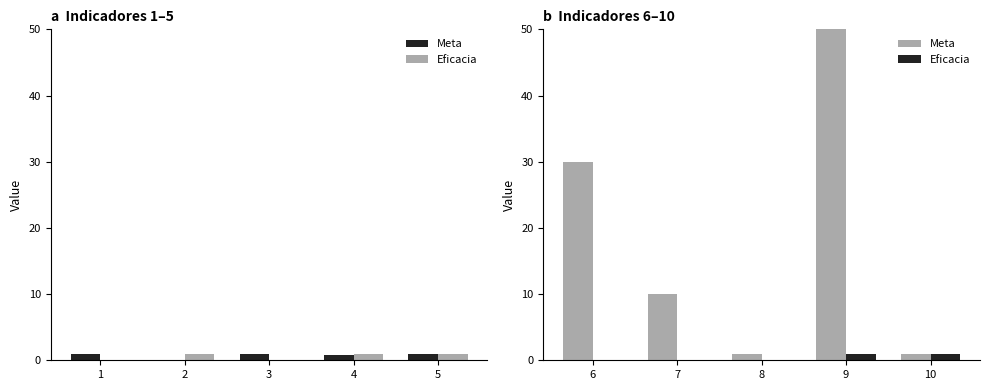

At which label does Eficacia reach its peak?

9